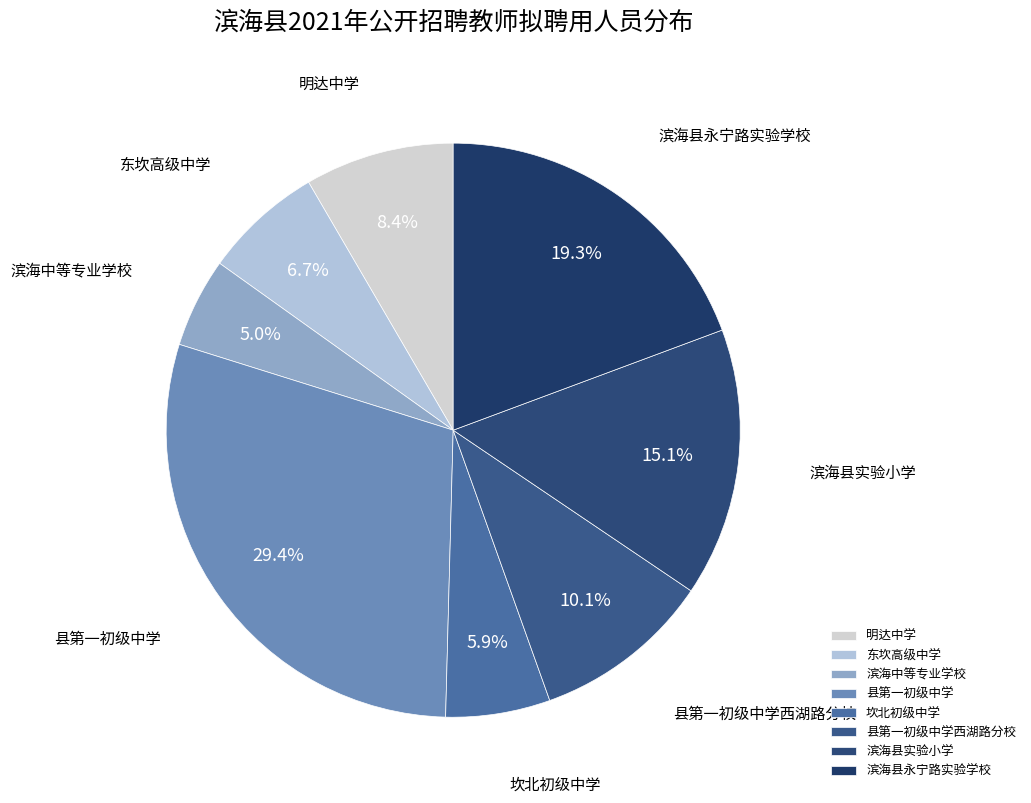

Rank the categories by value from lowest to highest.

滨海中等专业学校, 坎北初级中学, 东坎高级中学, 明达中学, 县第一初级中学西湖路分校, 滨海县实验小学, 滨海县永宁路实验学校, 县第一初级中学